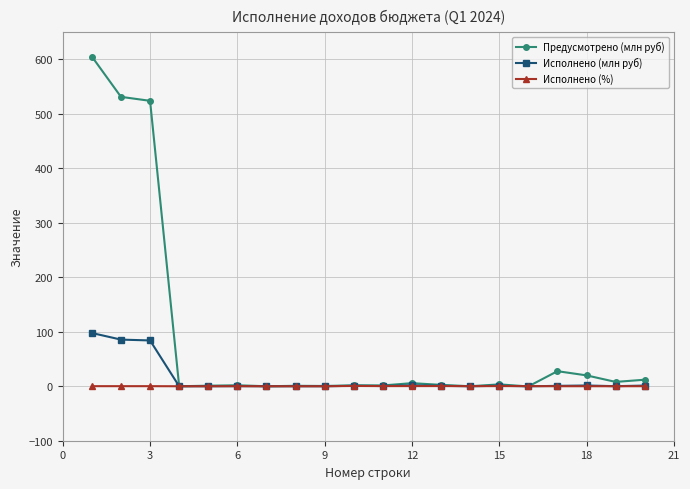

Rank the series by their maximum value, from highest to lowest.

Предусмотрено (млн руб), Исполнено (млн руб), Исполнено (%)